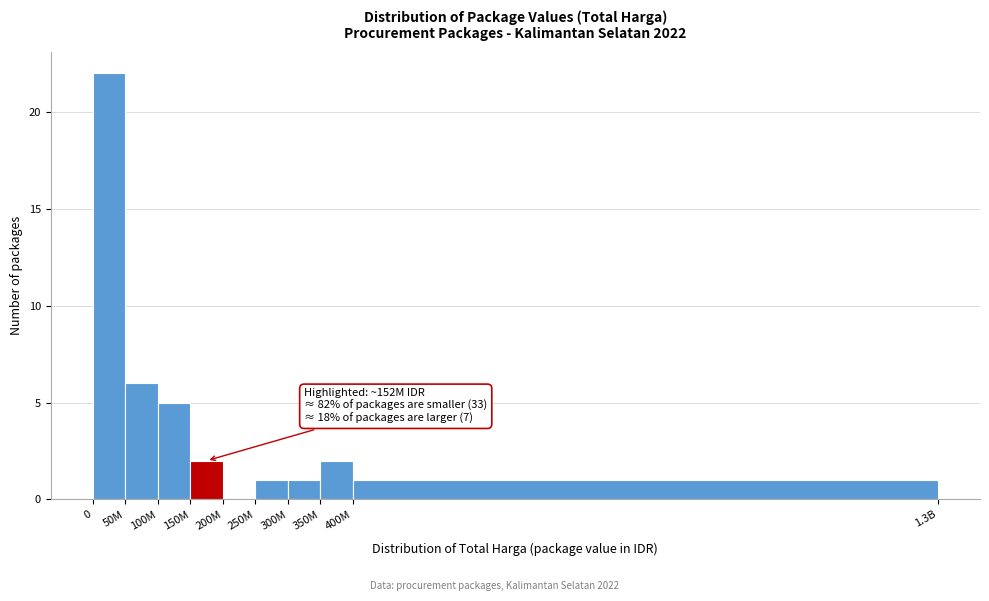

Reading left to right, what are all the values shown in this chart?

0=22	50M=6	100M=5	150M=2	200M=0	250M=1	300M=1	350M=2	400M=1